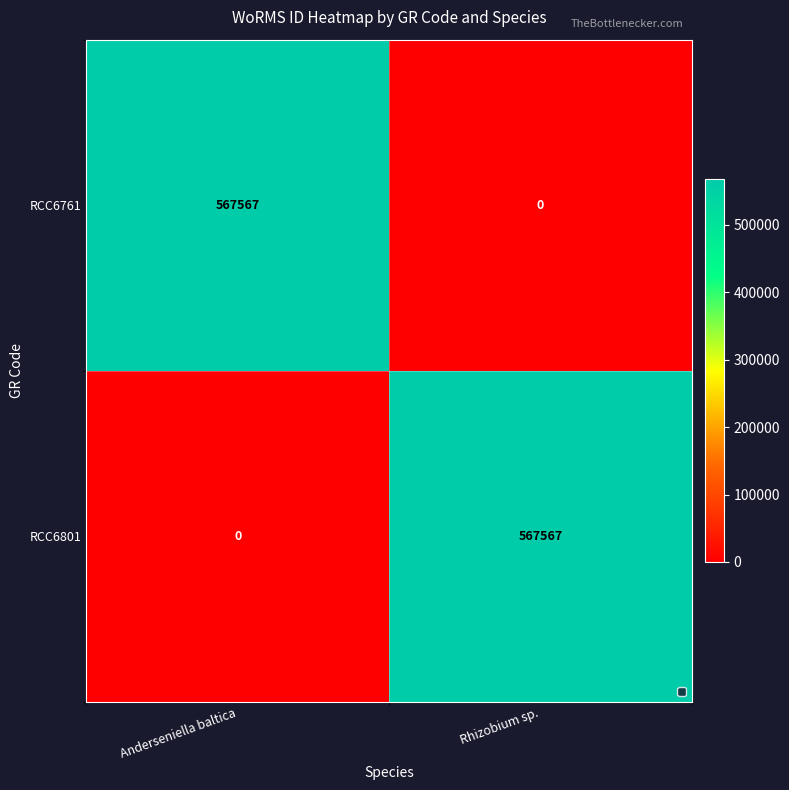

Count the values in the range 0 to 567567.

2